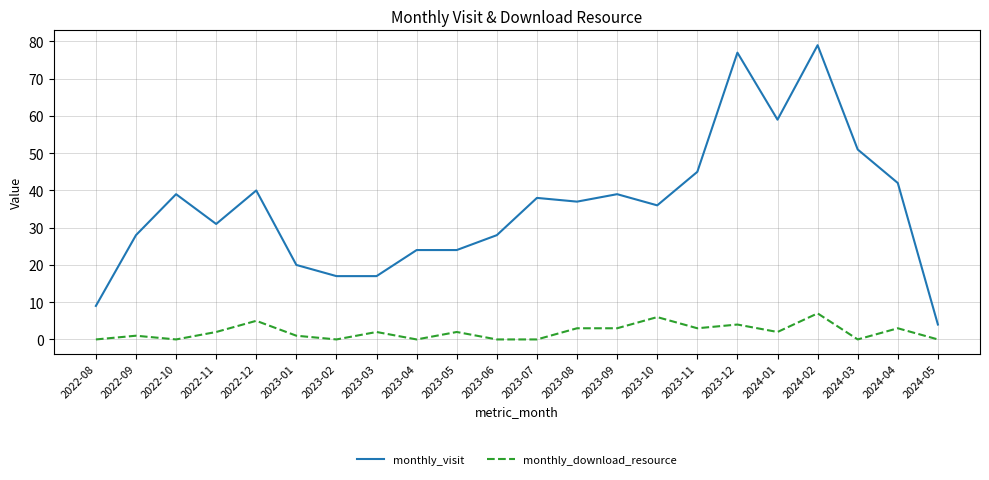

How many lines are shown in the chart?

2